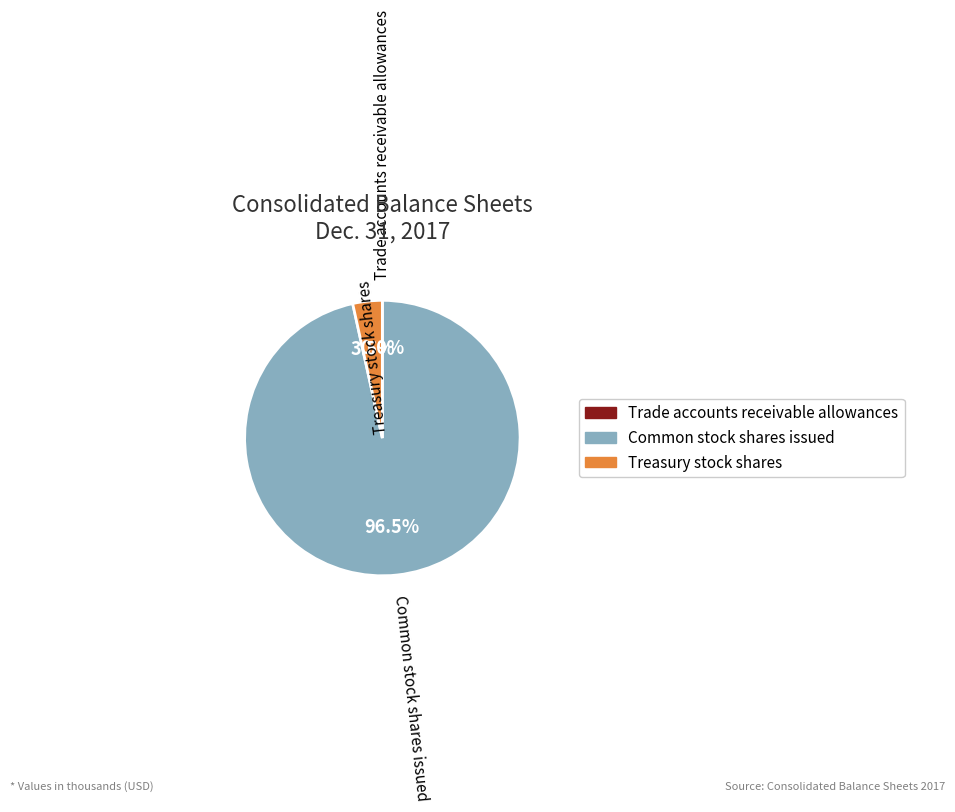

Between Common stock shares issued and Treasury stock shares, which is larger?

Common stock shares issued